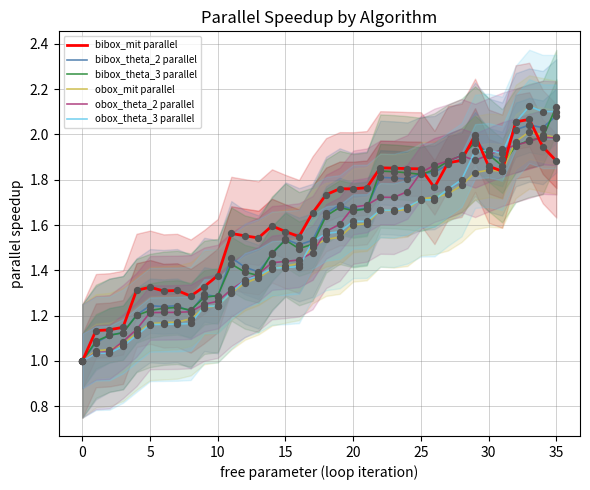

Which series reaches the maximum Y coordinate?

obox_theta_3 parallel